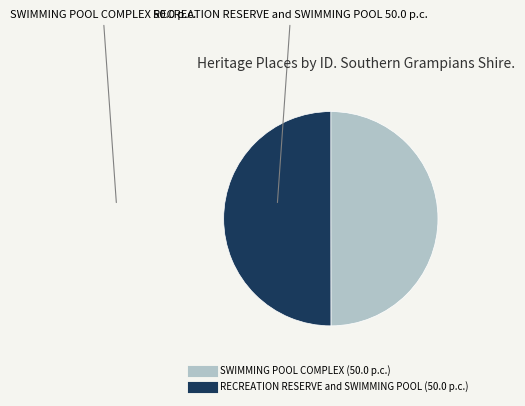

True or false: SWIMMING POOL COMPLEX accounts for 41% of the total.

False